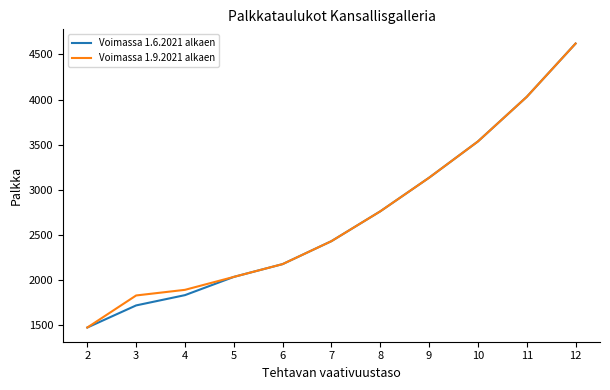

True or false: Voimassa 1.9.2021 alkaen and Voimassa 1.6.2021 alkaen intersect in this chart.

False